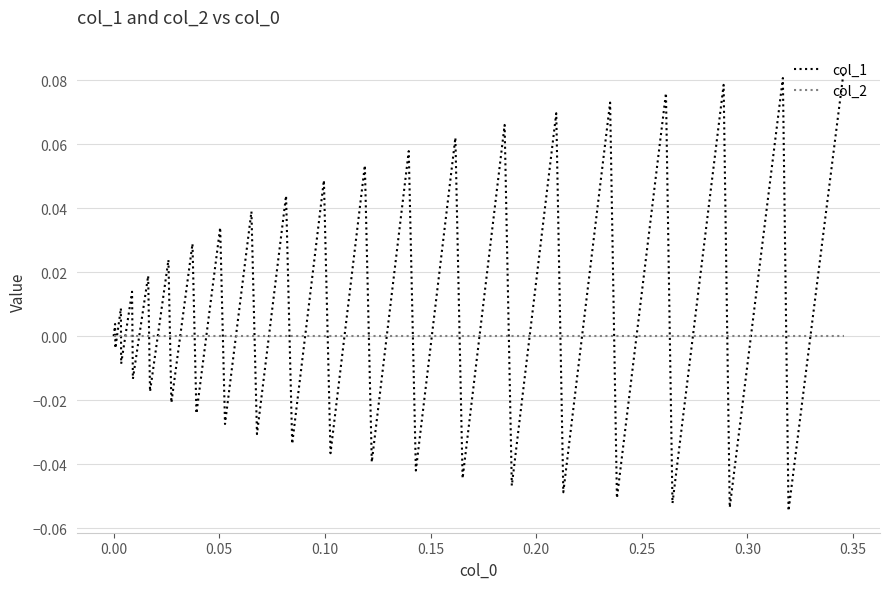

Which series has the largest total across all categories?

col_1